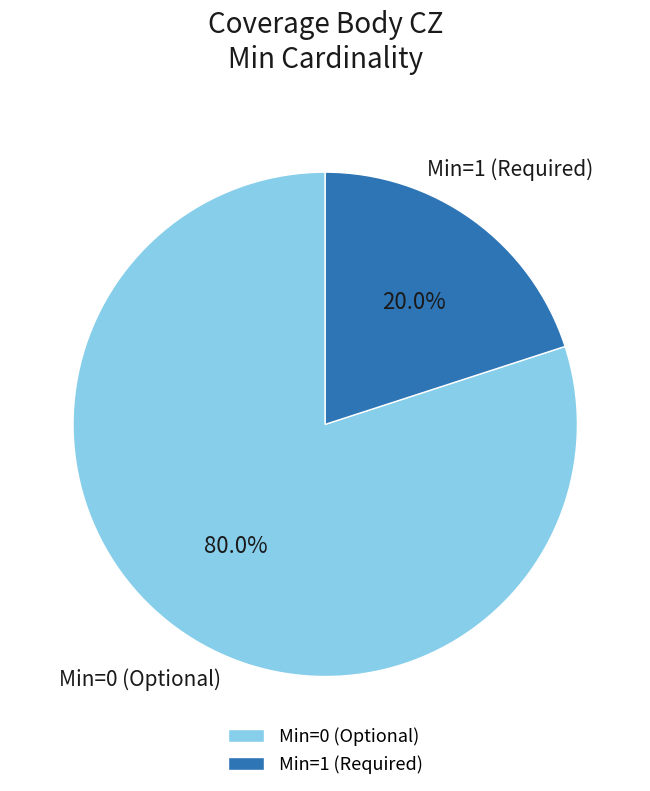

How many slices are in this pie chart?

2